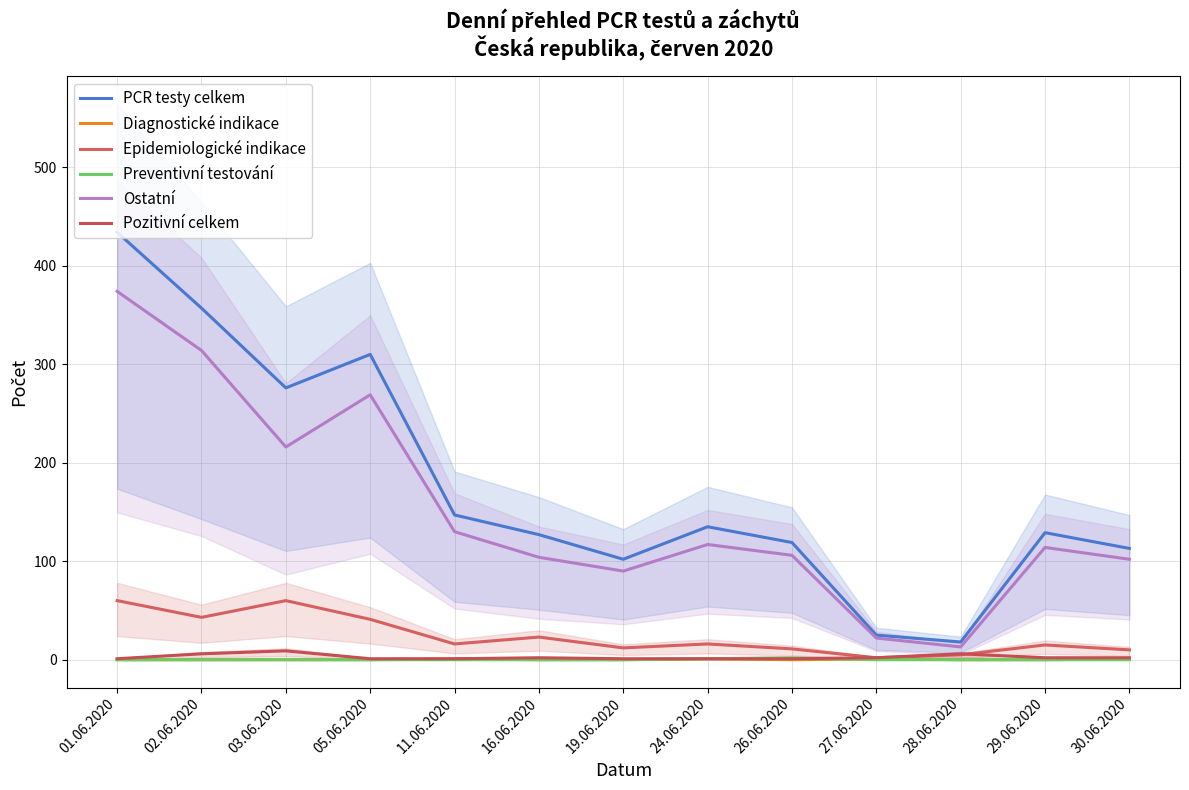

At how many categories does at least one series exceed 277?

3